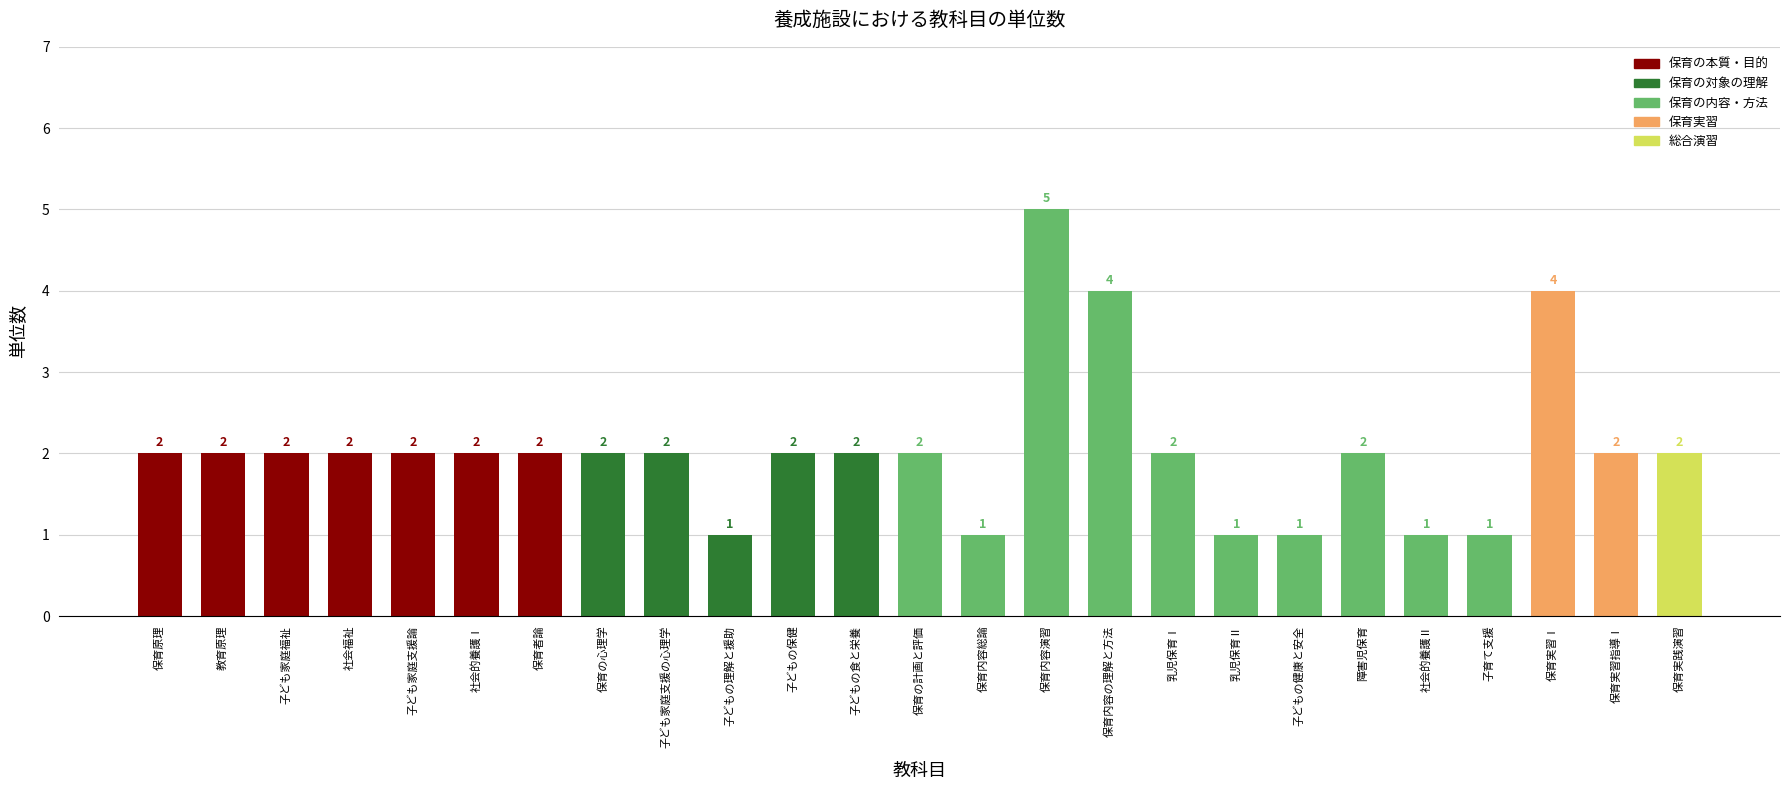

Count the values in the range 2 to 3.

16